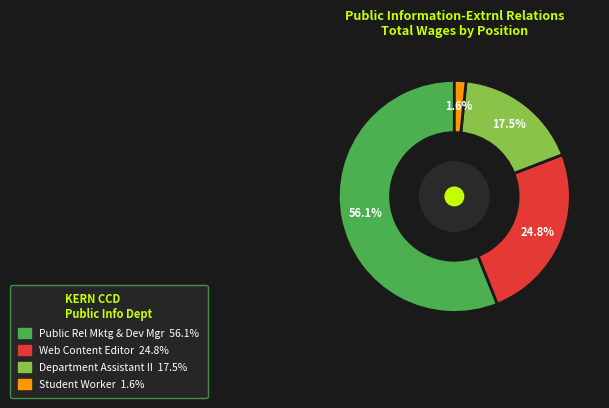

Which category has the biggest portion of the pie?

Public Rel Mktg & Dev Mgr